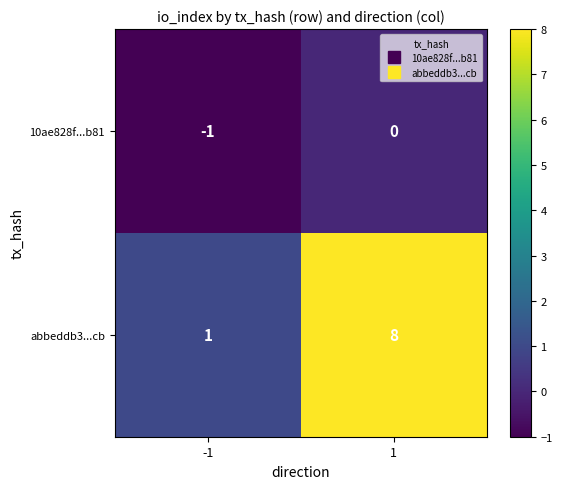

Between -1 and 1, which series saw the biggest shift?

abbeddb3...cb